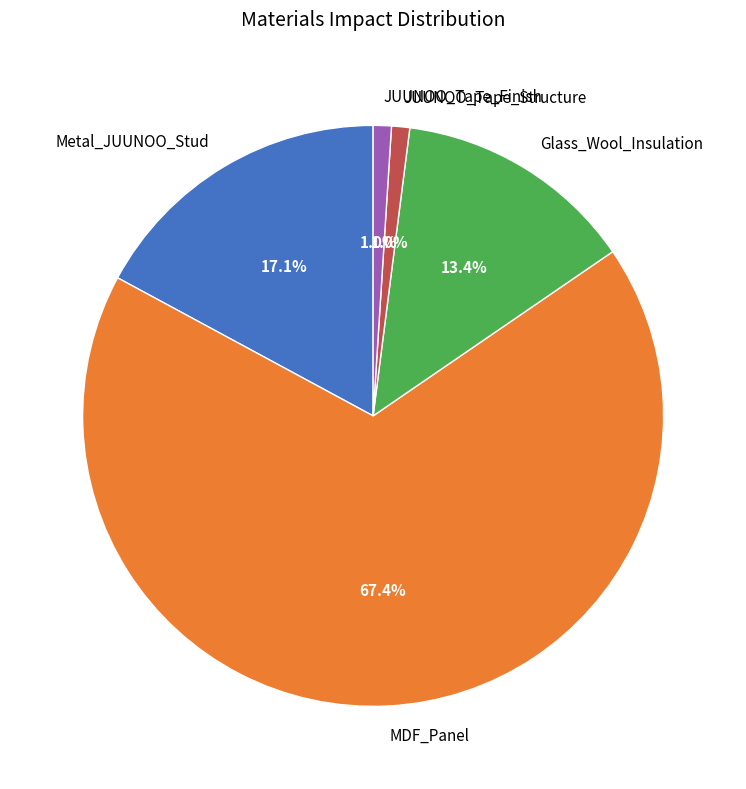

What portion of the pie excludes JUUNOO_Tape_Structure?

99.0%